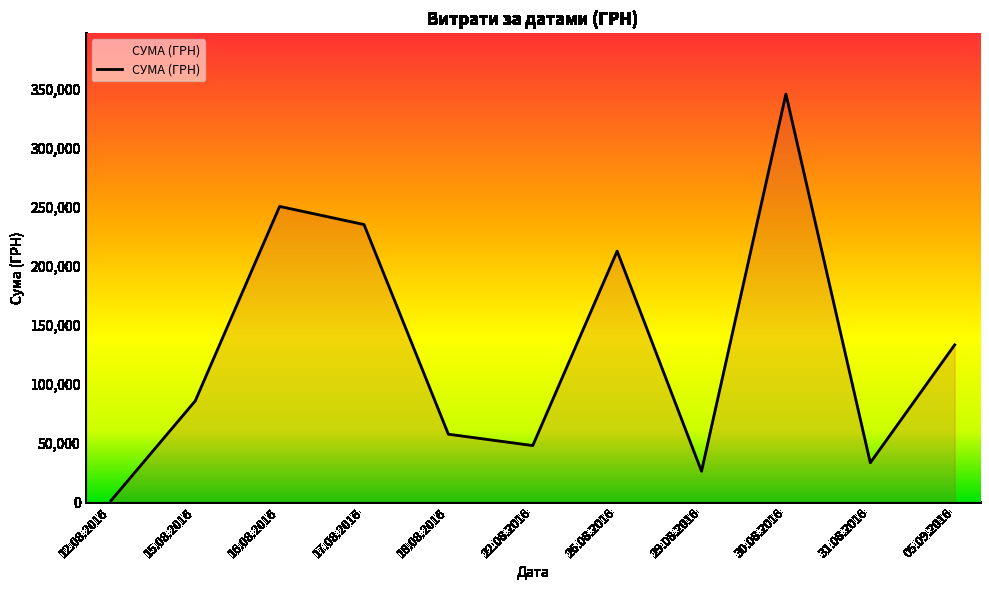

What is the average value?

129841.1